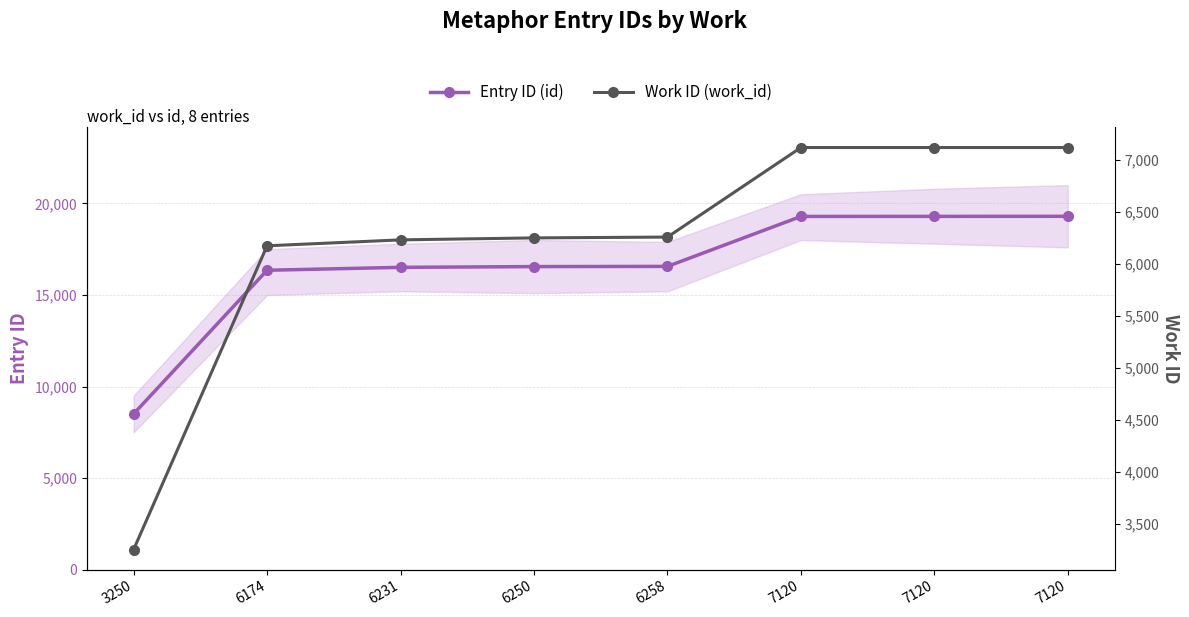

Rank the categories by Work ID (work_id) value from lowest to highest.

3250, 6174, 6231, 6250, 6258, 7120, 7120, 7120